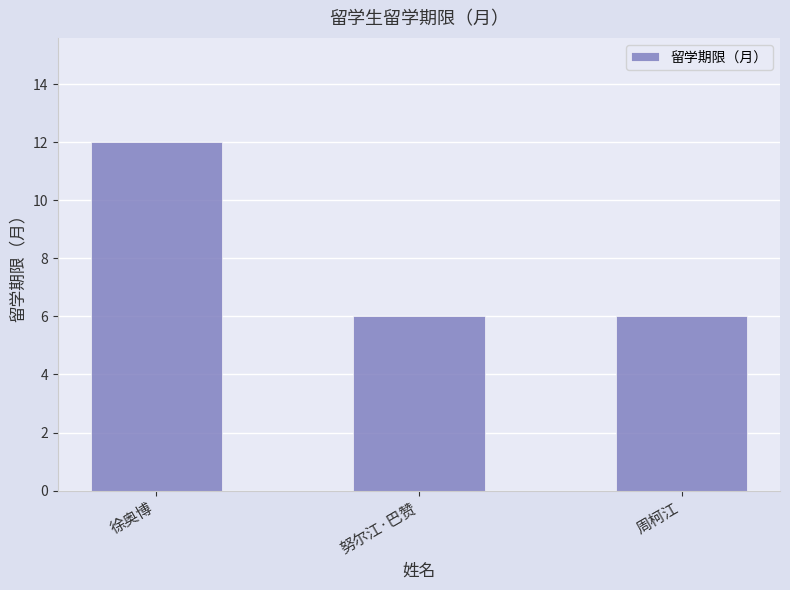

Between 努尔江·巴赞 and 徐奥博, which is larger?

徐奥博